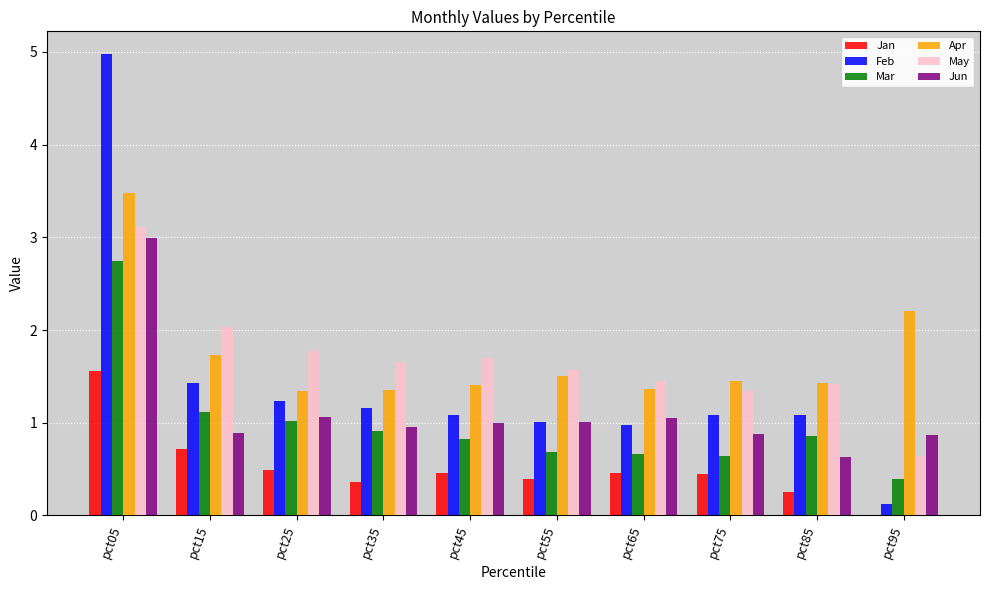

What is the maximum value for Mar?

2.7